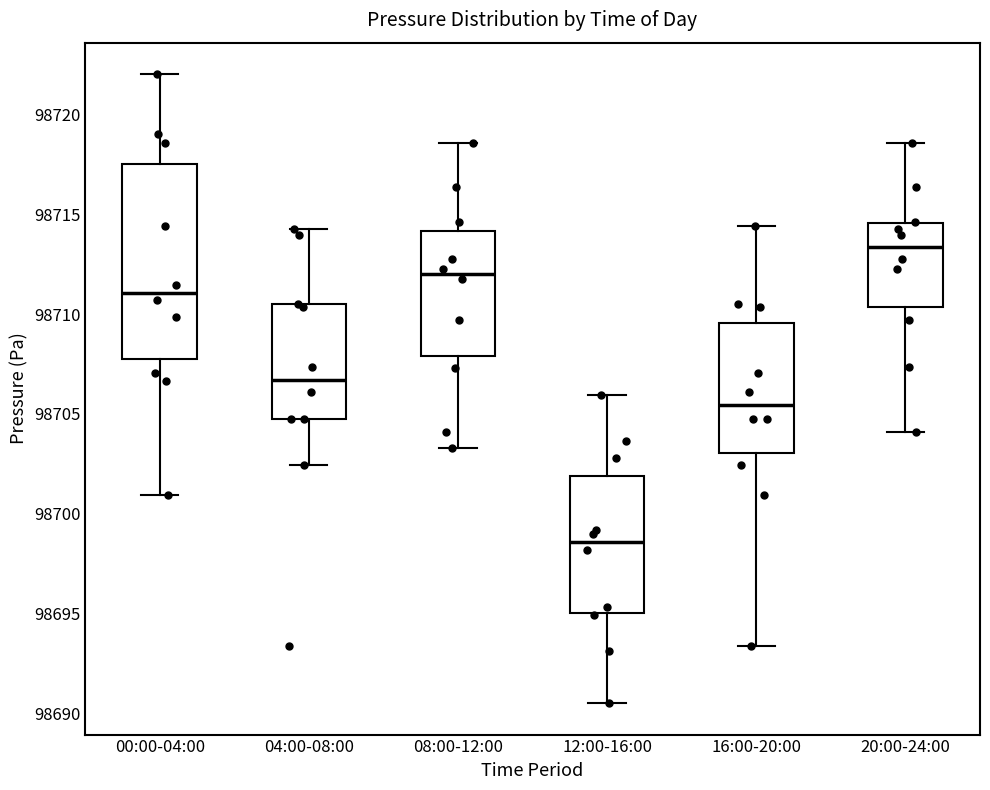

Reading left to right, read every box against the y-axis: the position of its median line, the range the box covers, and the ends of its whiskers. The values are not printed on the chart, so give them approximately, as read against the axis.

00:00-04:00: median 98711.0, box 98707.5 to 98717.5, whiskers 98701.0 to 98722.0
04:00-08:00: median 98706.5, box 98705.0 to 98710.5, whiskers 98702.5 to 98714.5
08:00-12:00: median 98712.0, box 98708.0 to 98714.0, whiskers 98703.5 to 98718.5
12:00-16:00: median 98698.5, box 98695.0 to 98702.0, whiskers 98690.5 to 98706.0
16:00-20:00: median 98705.5, box 98703.0 to 98709.5, whiskers 98693.5 to 98714.5
20:00-24:00: median 98713.5, box 98710.5 to 98714.5, whiskers 98704.0 to 98718.5